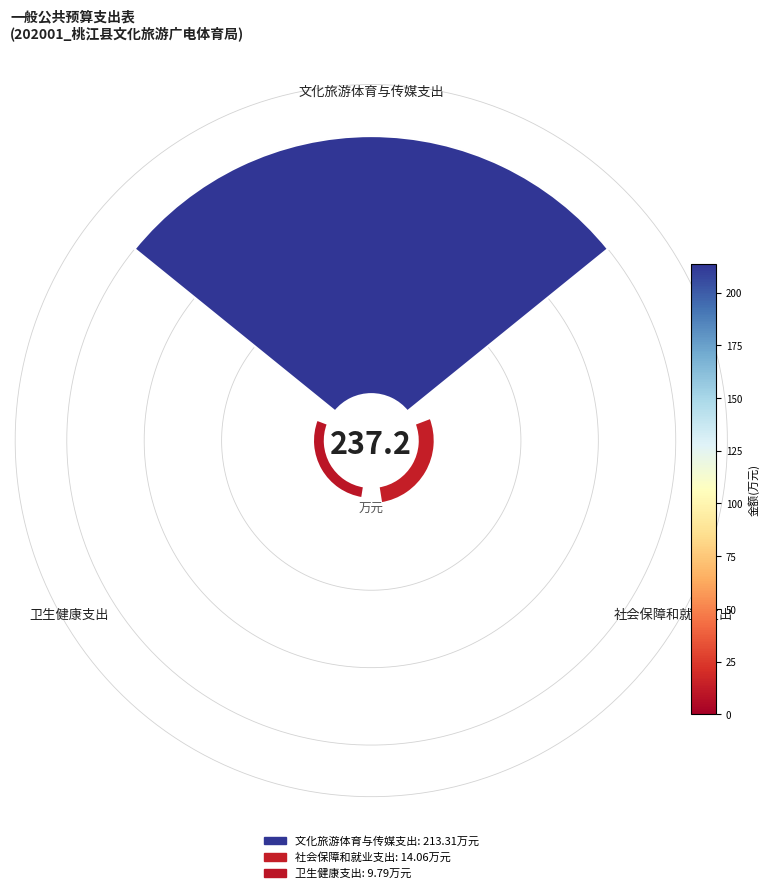

To the nearest percent, what percentage of the pie is 卫生健康支出?

4%